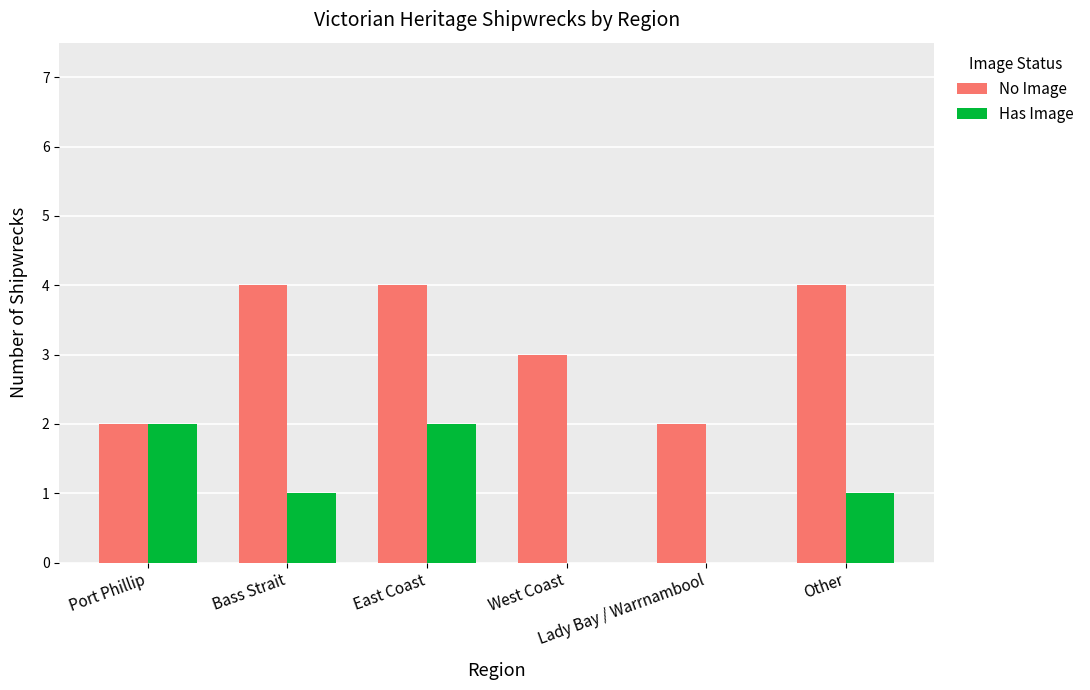

What is the maximum value for No Image?

4